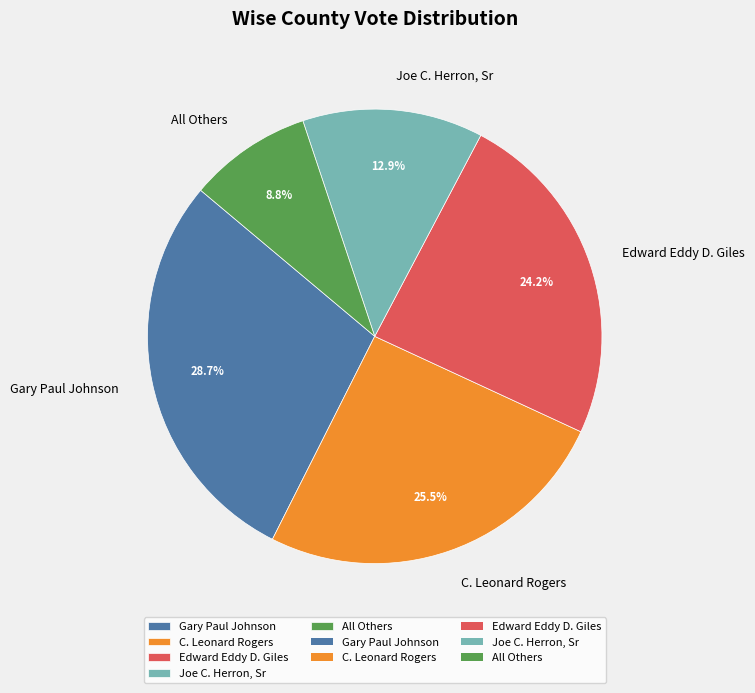

What is the smallest slice in the pie chart?

All Others